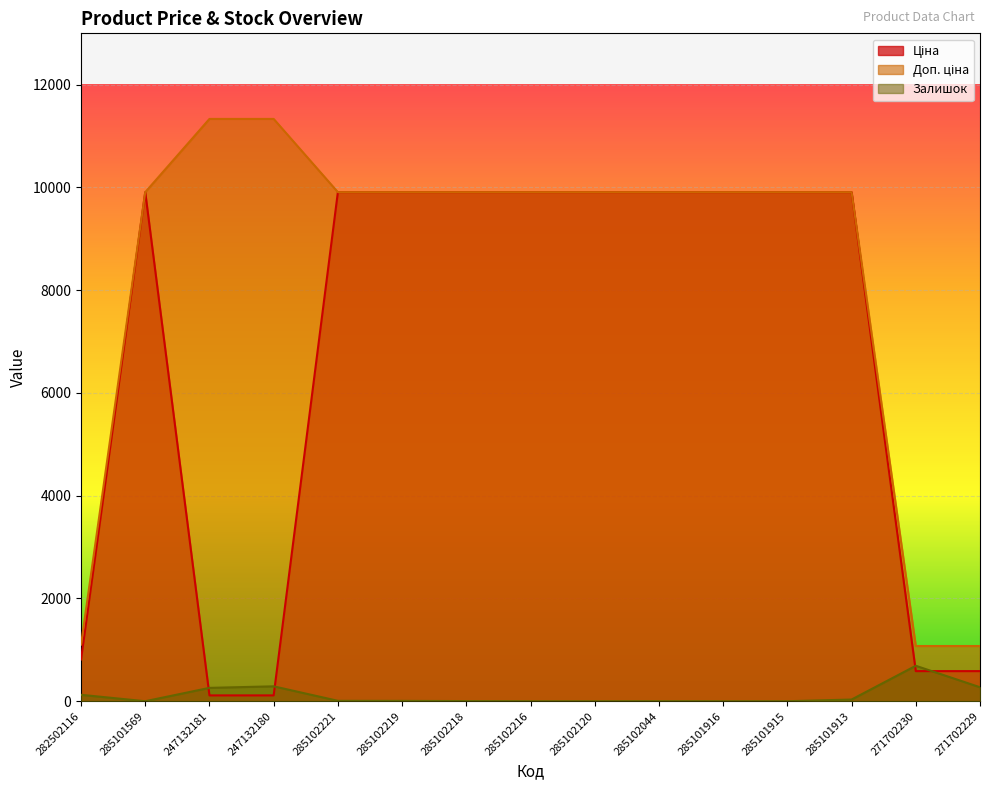

At which label does Ціна first exceed 9908?

285101569